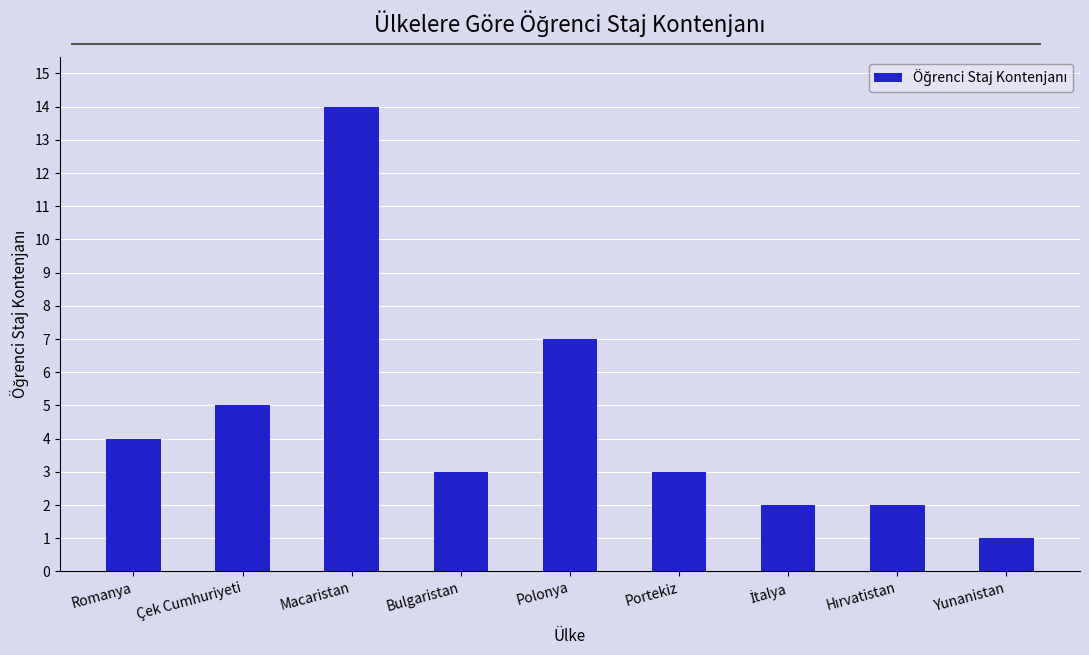

How many categories are shown in the chart?

9